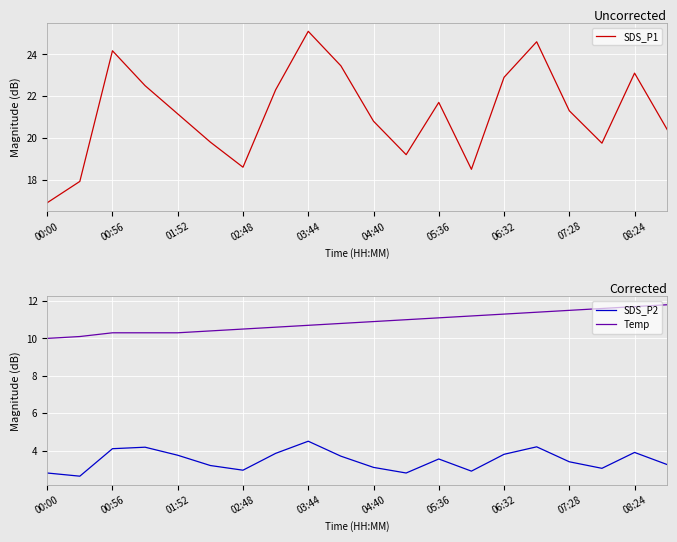

True or false: Temp and SDS_P2 intersect in this chart.

False